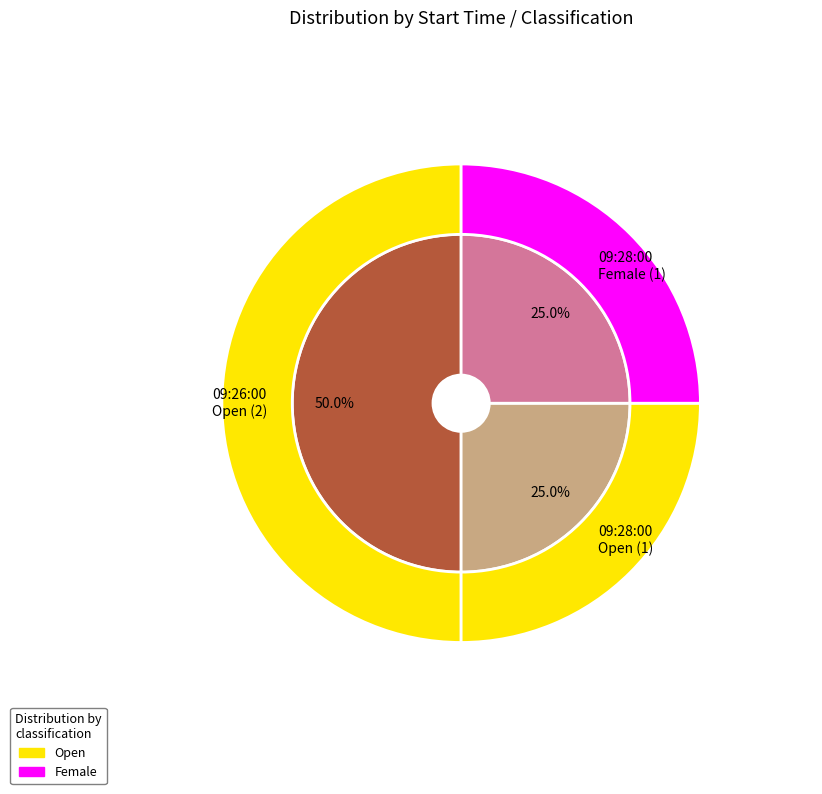

How many segments does this pie chart have?

4